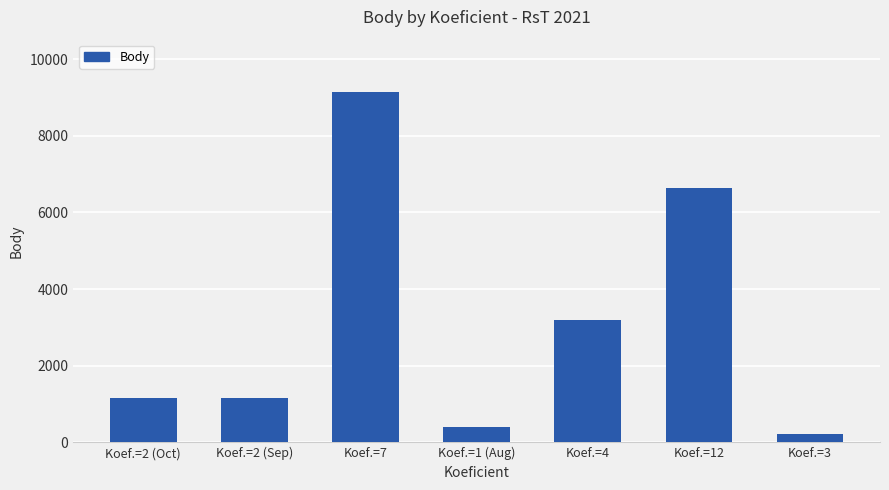

Reading left to right, extract all data points from this chart.

1156	1156	9136	402	3200	6640	226